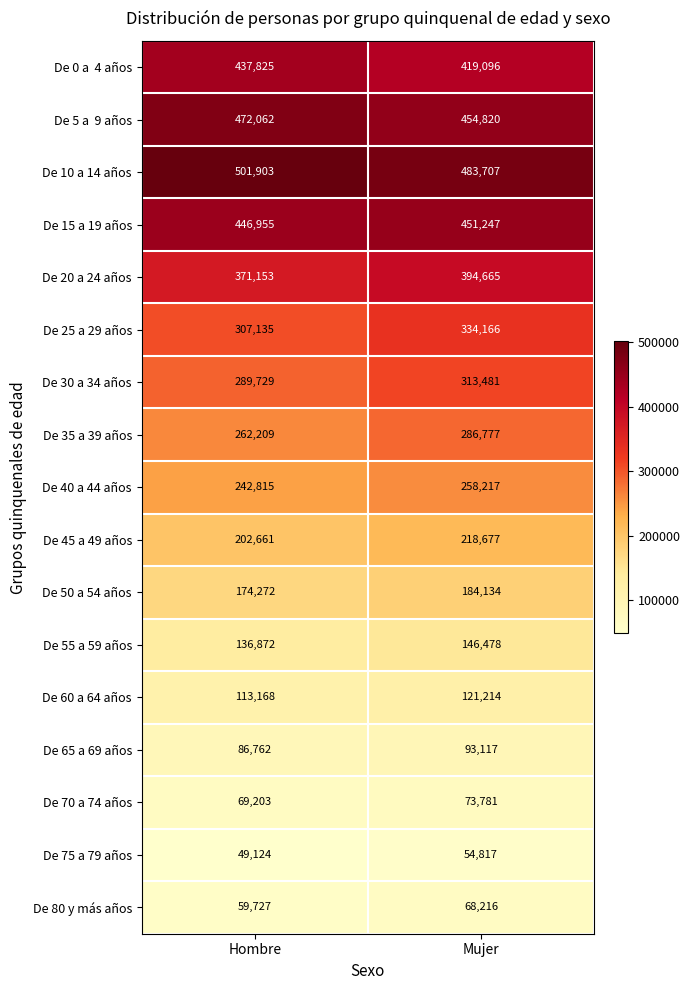

The value of De 80 y más años at Mujer is 68216. True or false?

True